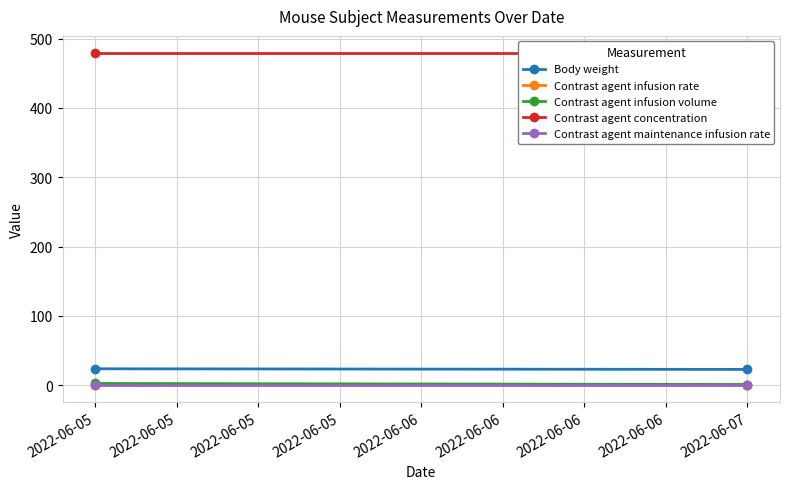

What is the maximum value shown in the chart?

480.0